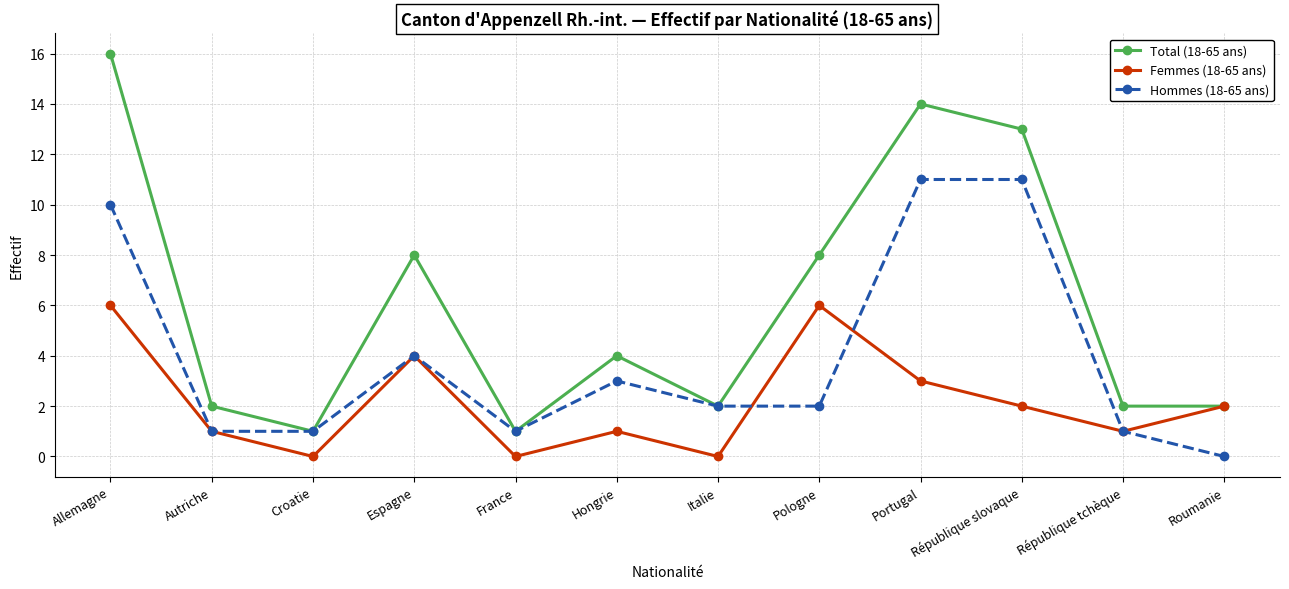

What is the value of the Femmes (18-65 ans) point at the 9th from the left?

3